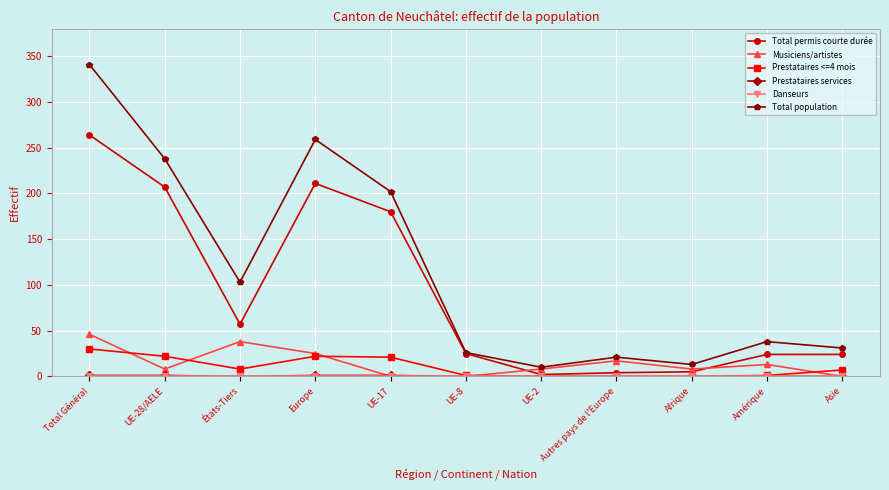

Which series has the widest spread of values?

Total population